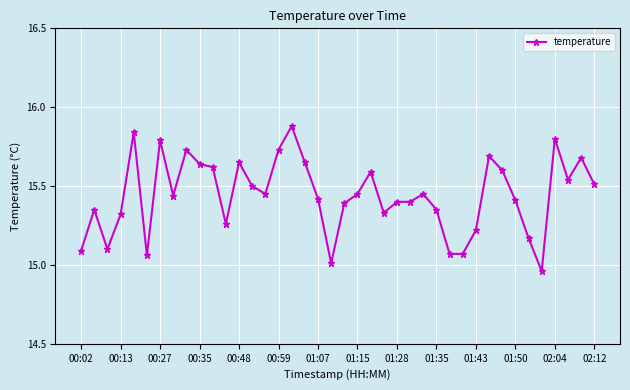

What is the sum of all values?

617.6